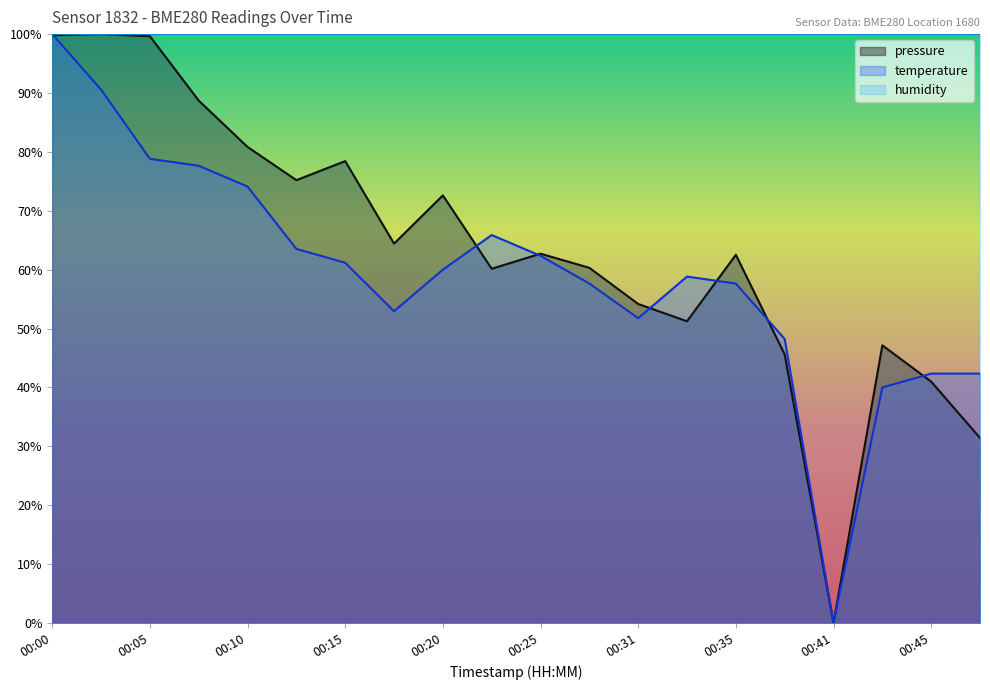

In temperature, how many points are higher than both neighbors (excluding endpoints)?

2